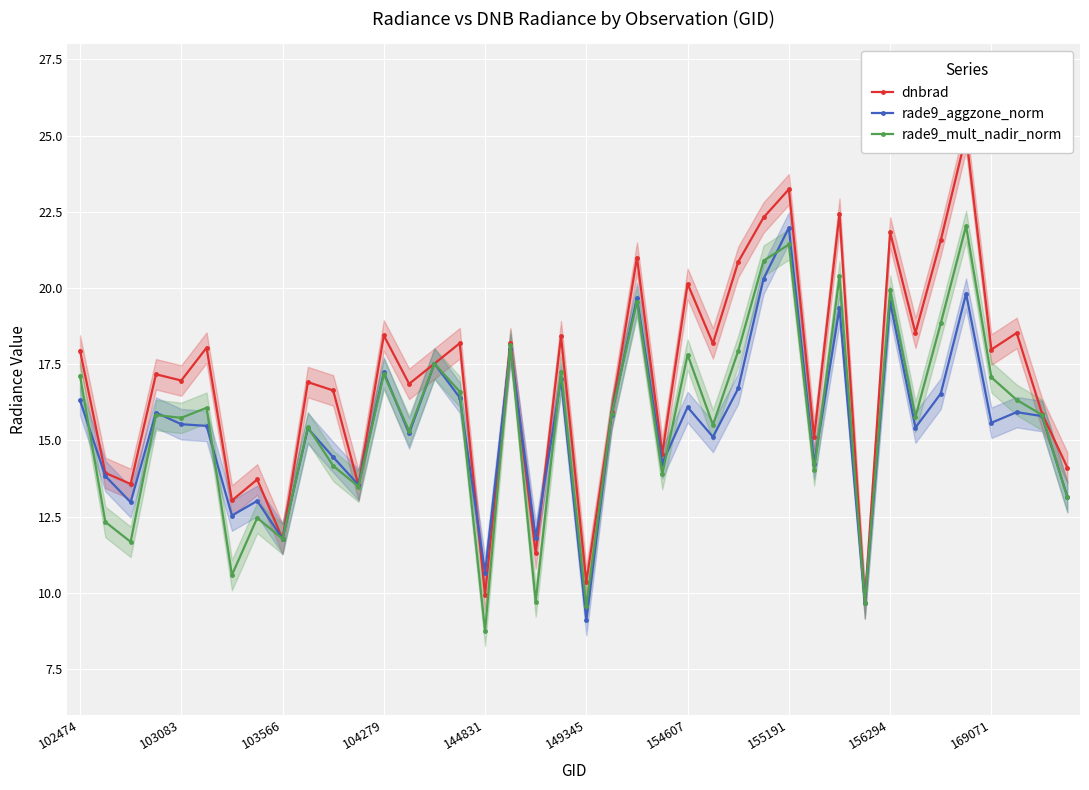

Which series has the largest total across all categories?

dnbrad